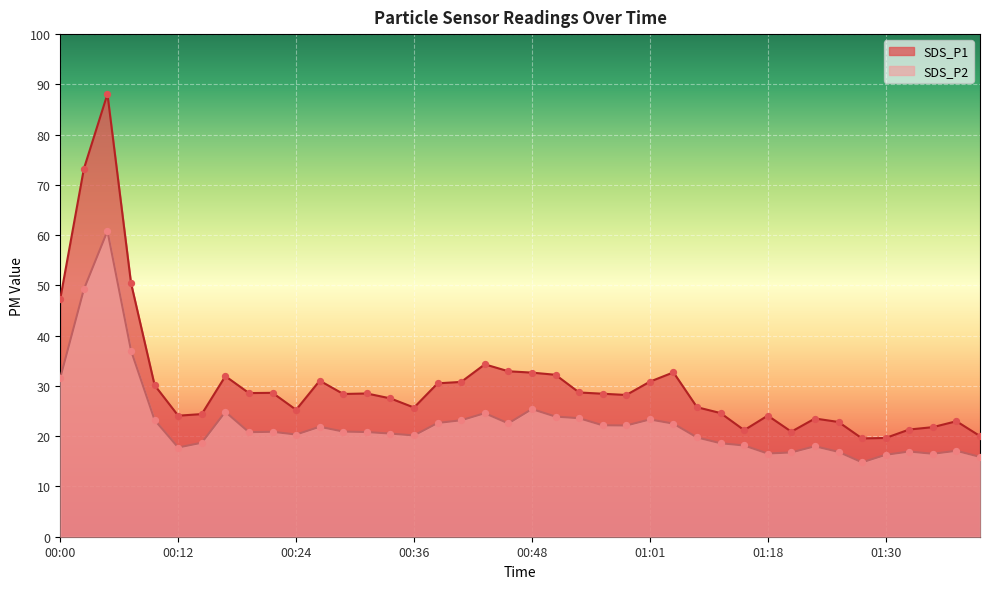

Which series has the largest total across all categories?

SDS_P1